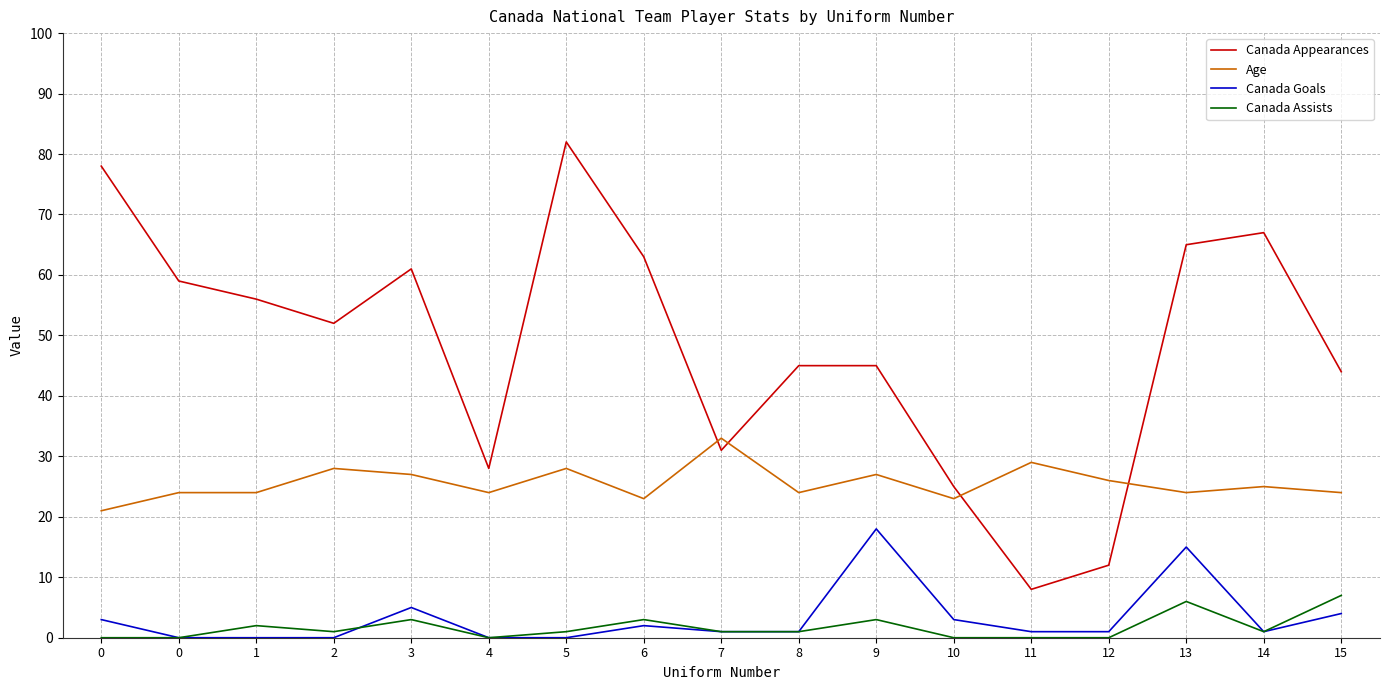

Does the chart display data point markers on the line(s)?

No